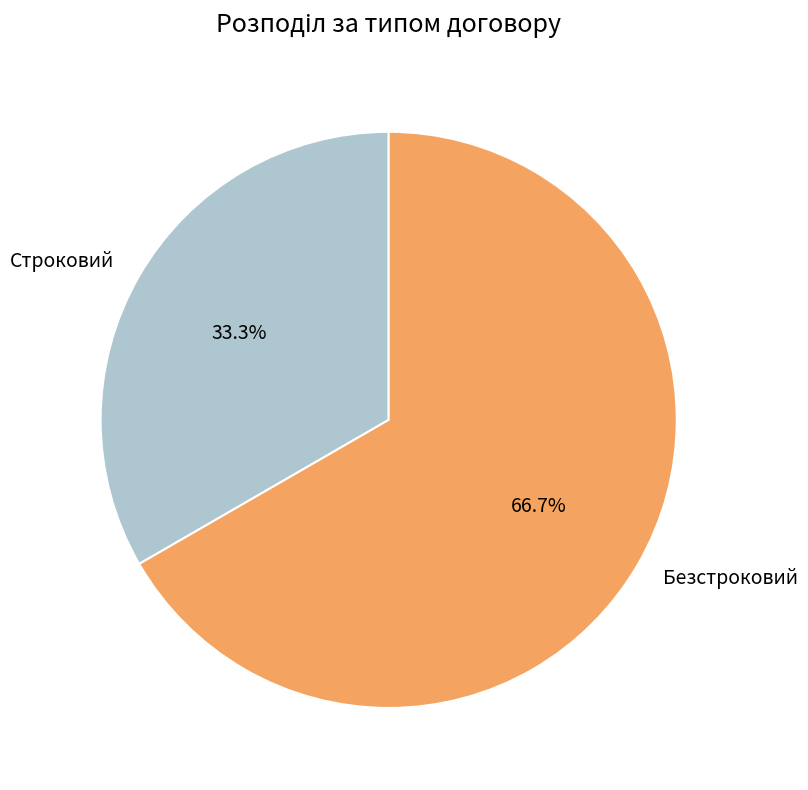

Is it true that Безстроковий is 67% of the pie?

True